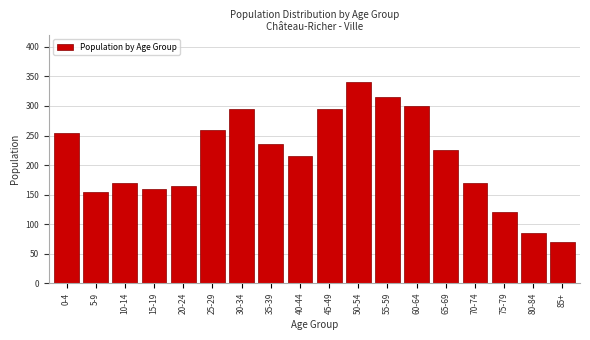

Reading left to right, what are all the values shown in this chart?

0-4=255	5-9=155	10-14=170	15-19=160	20-24=165	25-29=260	30-34=295	35-39=235	40-44=215	45-49=295	50-54=340	55-59=315	60-64=300	65-69=225	70-74=170	75-79=120	80-84=85	85+=70